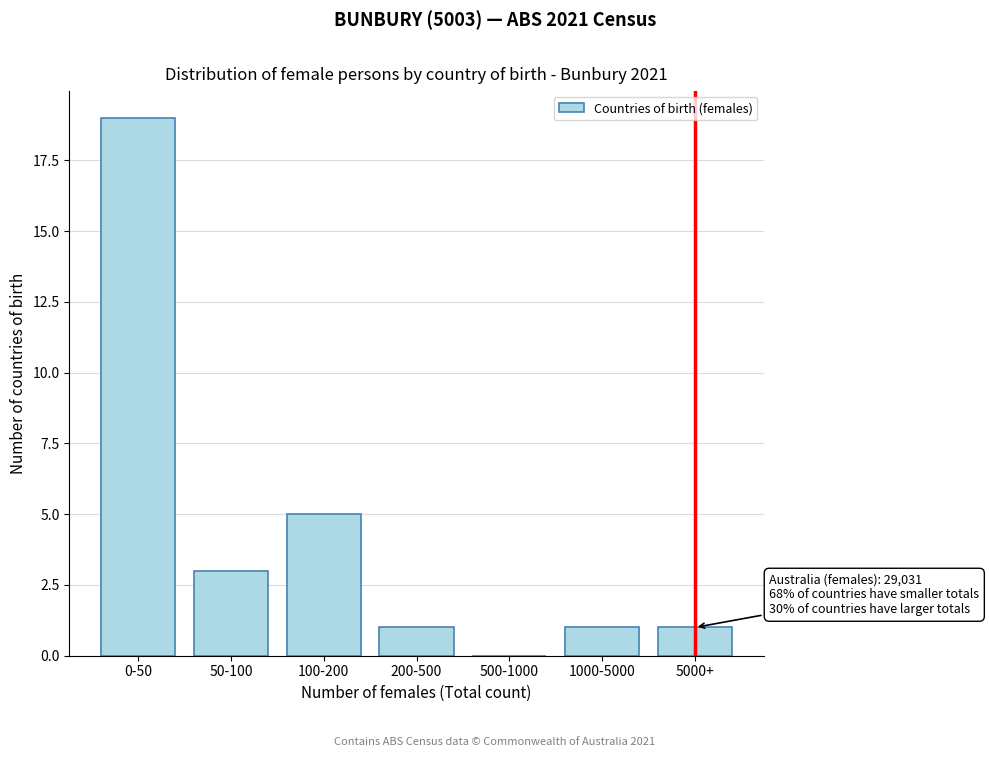

Reading right to left, list all the values displayed in this chart.

5000+=1	1000-5000=1	500-1000=0	200-500=1	100-200=5	50-100=3	0-50=19